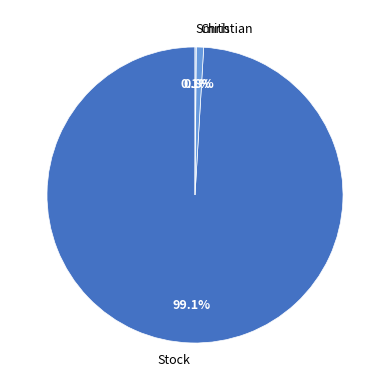

Does any single category account for the majority?

Yes